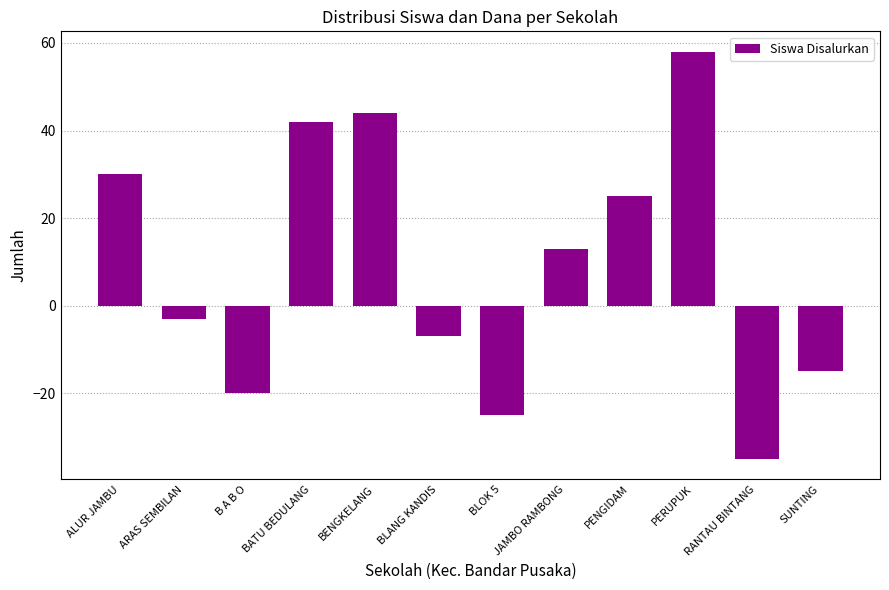

Reading left to right, list all the values displayed in this chart.

ALUR JAMBU=30	ARAS SEMBILAN=-3	B A B O=-20	BATU BEDULANG=42	BENGKELANG=44	BLANG KANDIS=-7	BLOK 5=-25	JAMBO RAMBONG=13	PENGIDAM=25	PERUPUK=58	RANTAU BINTANG=-35	SUNTING=-15